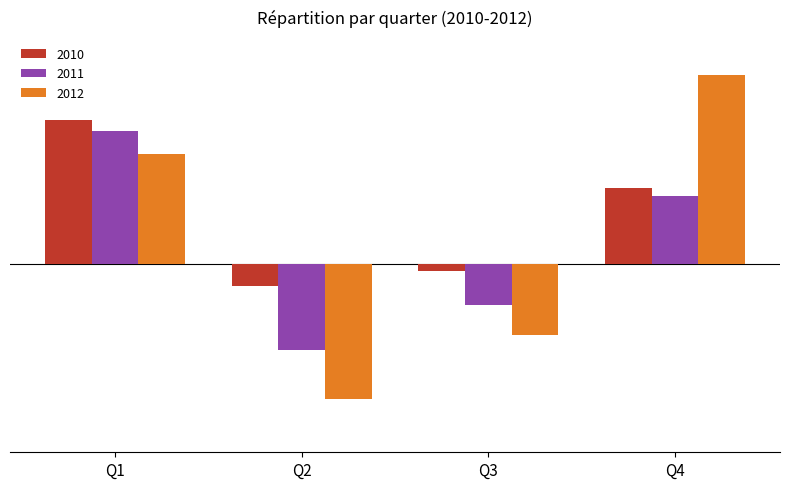

List the labels in order of 2010 value, smallest first.

Q2, Q3, Q4, Q1